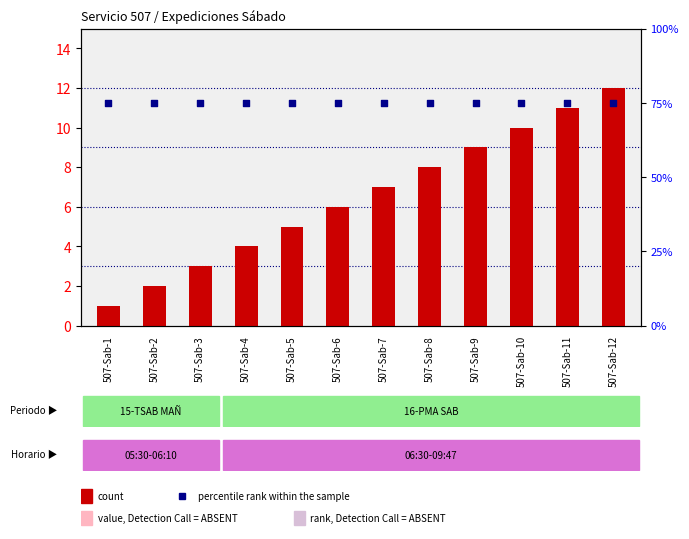

At how many categories does at least one series exceed 13?

12